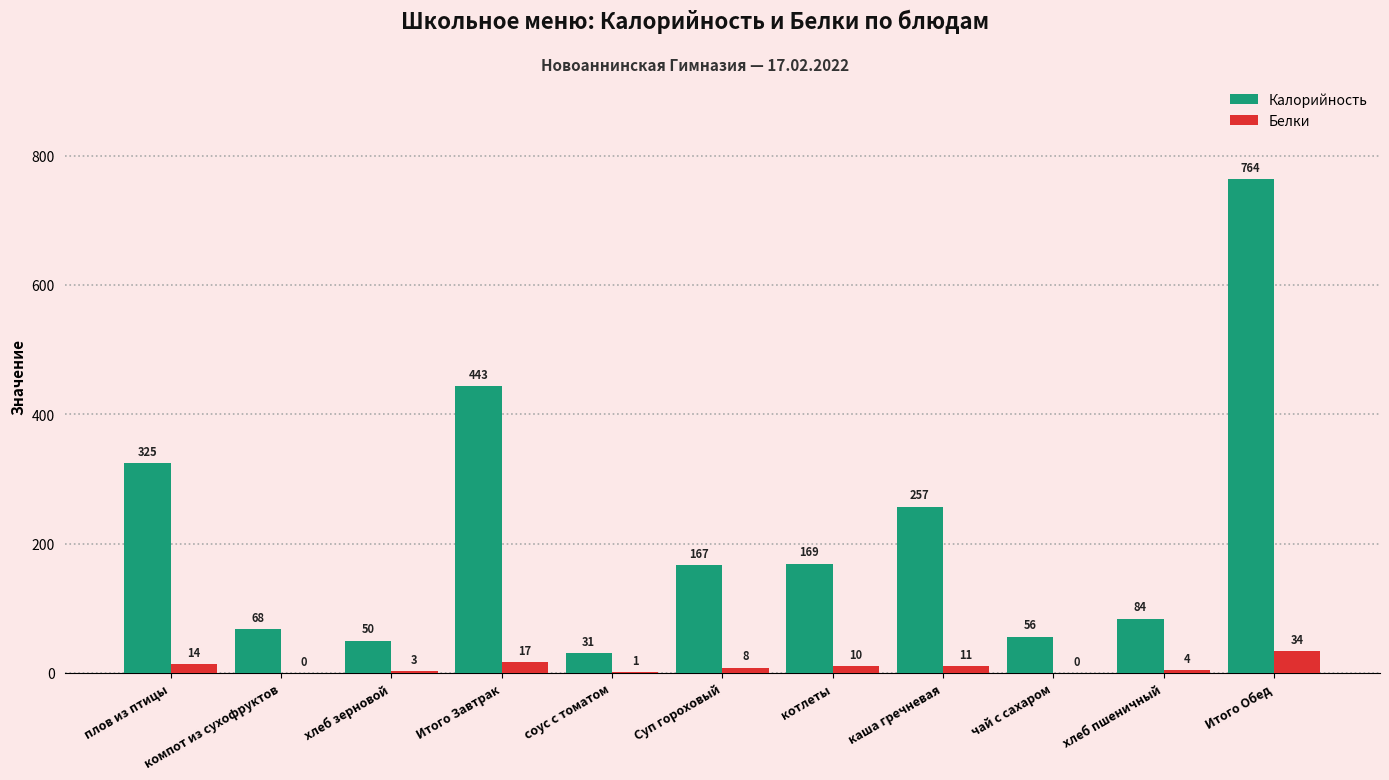

Which category has the highest value in the Белки series?

Итого Обед